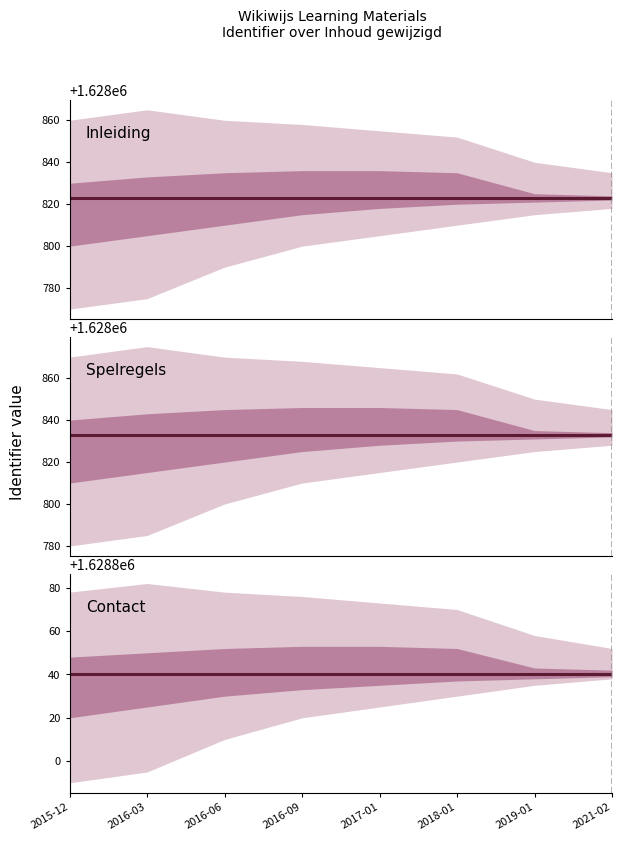

What is the label of the 2nd point from the right?

2019-01